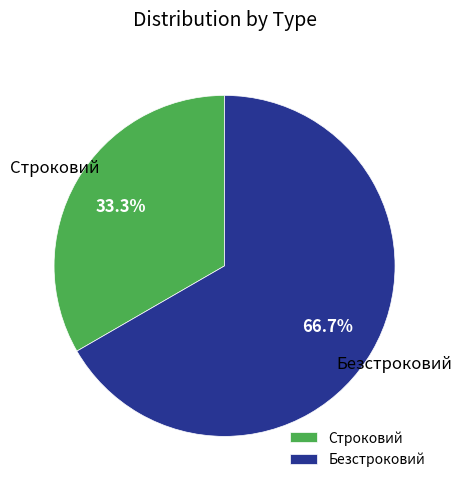

Which category accounts for the majority?

Безстроковий